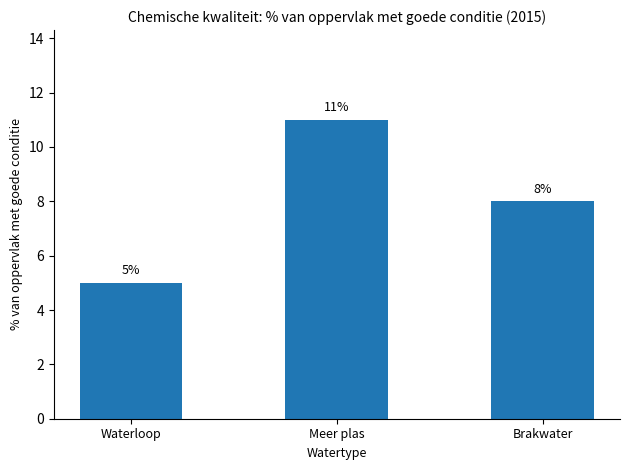

How many data points are less than 8?

1